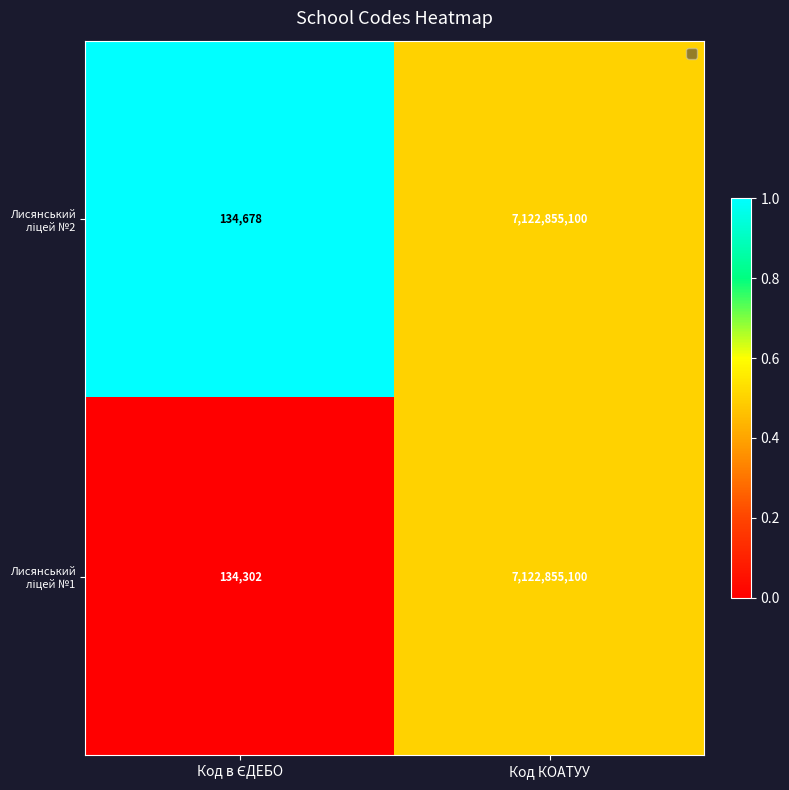

At which category does the chart reach its peak across all series?

Код КОАТУУ